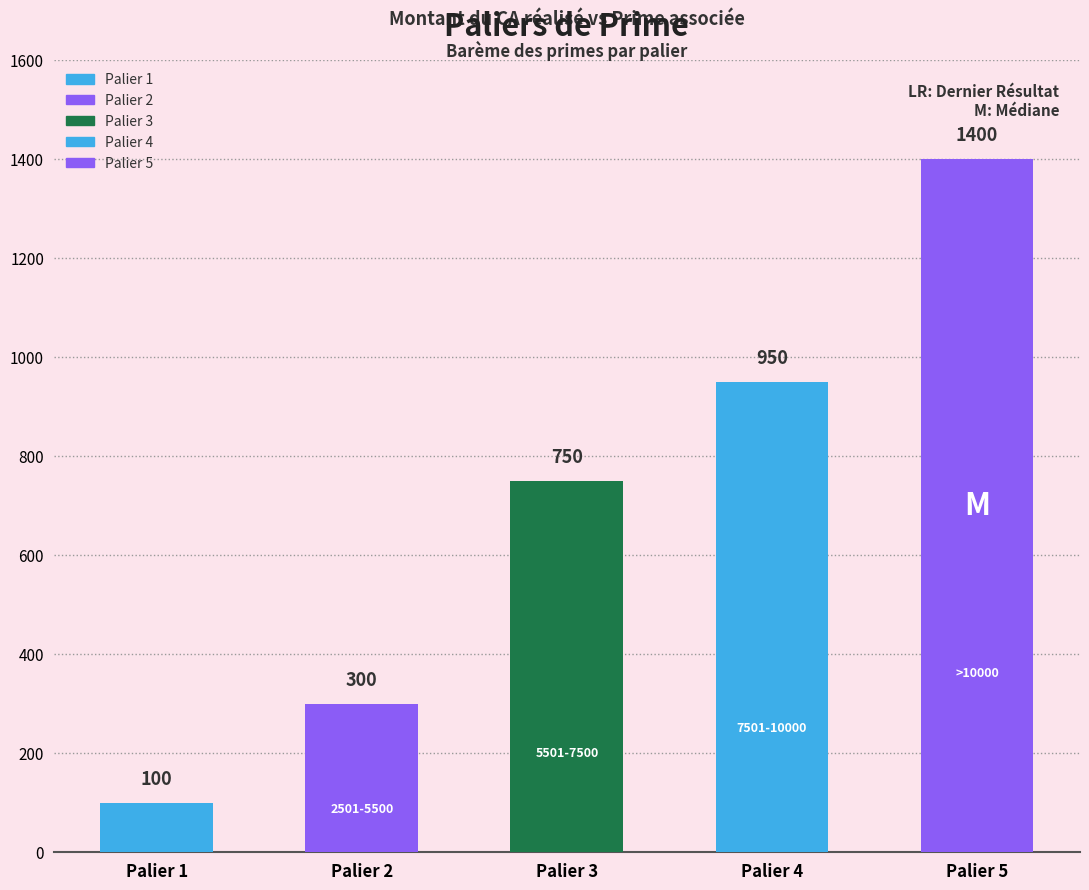

Reading left to right, what are all the values shown in this chart?

Palier 1=100	Palier 2=300	Palier 3=750	Palier 4=950	Palier 5=1400